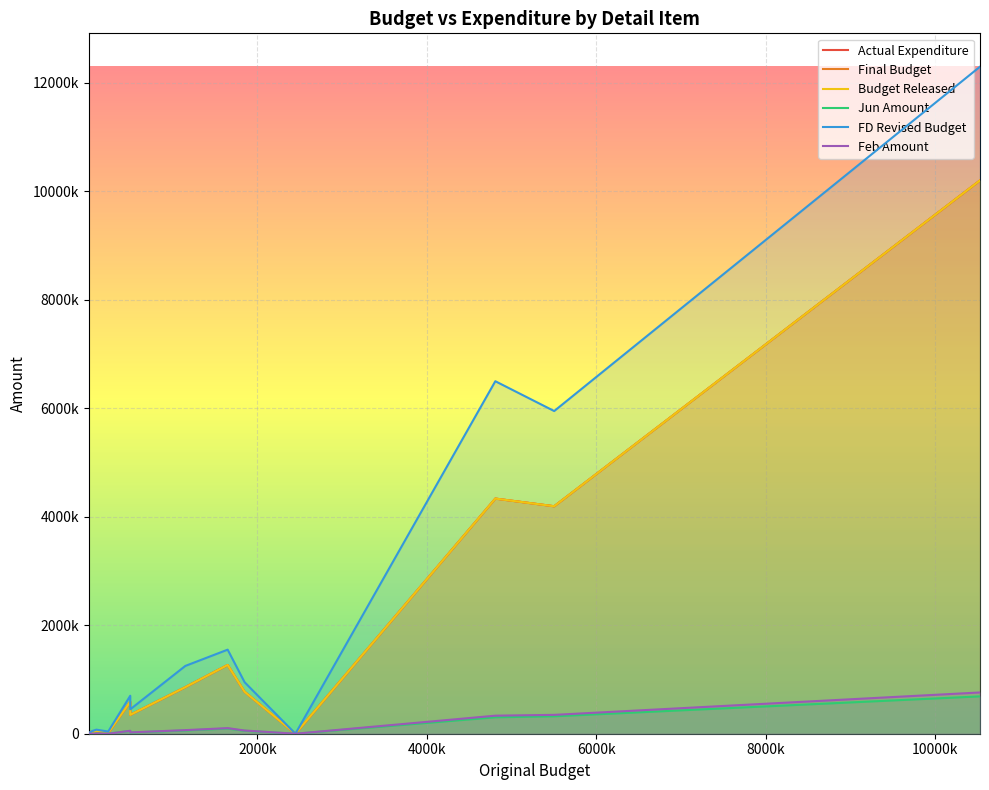

At A01101, list the series in order from largest to smallest.

FD Revised Budget, Actual Expenditure, Final Budget, Budget Released, Feb Amount, Jun Amount